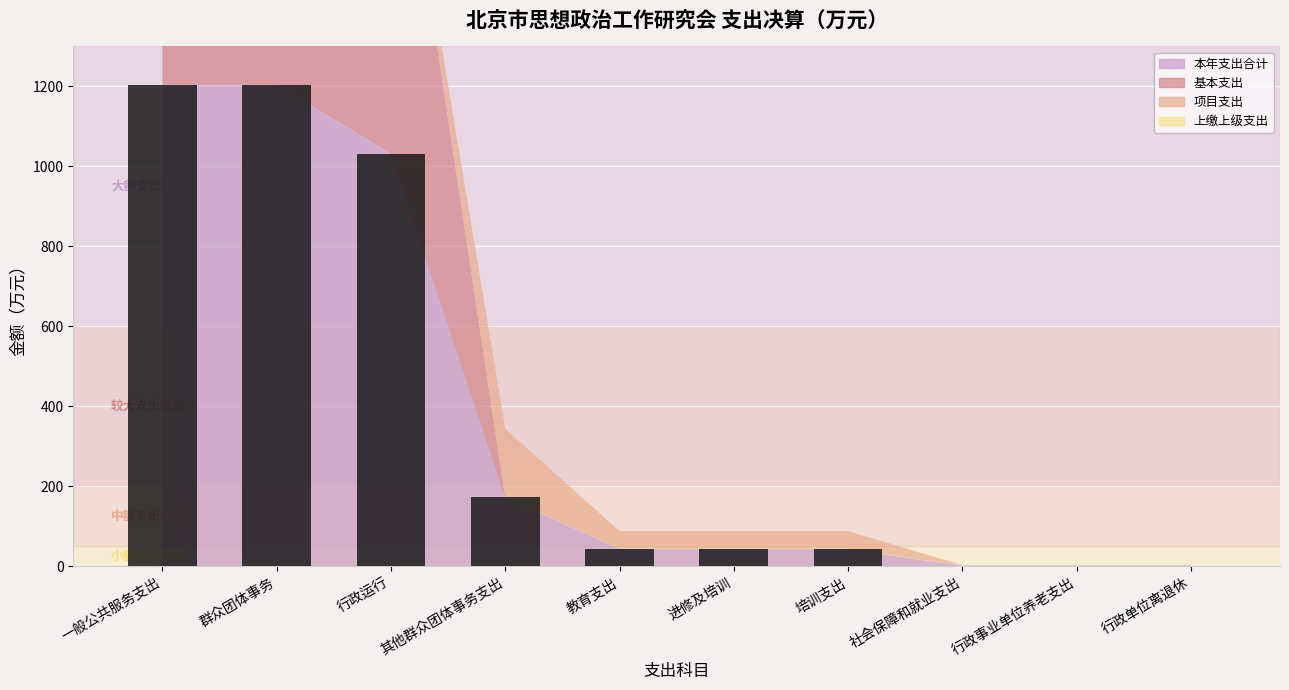

What is the ratio of the value at 一般公共服务支出 to the value at 行政运行?

1.2